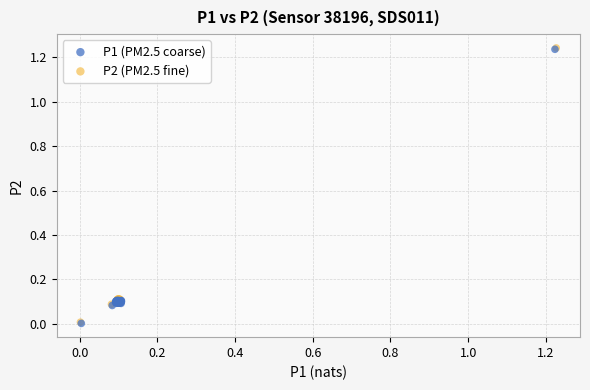

Which series has the widest spread of Y values?

P2 (PM2.5 fine)